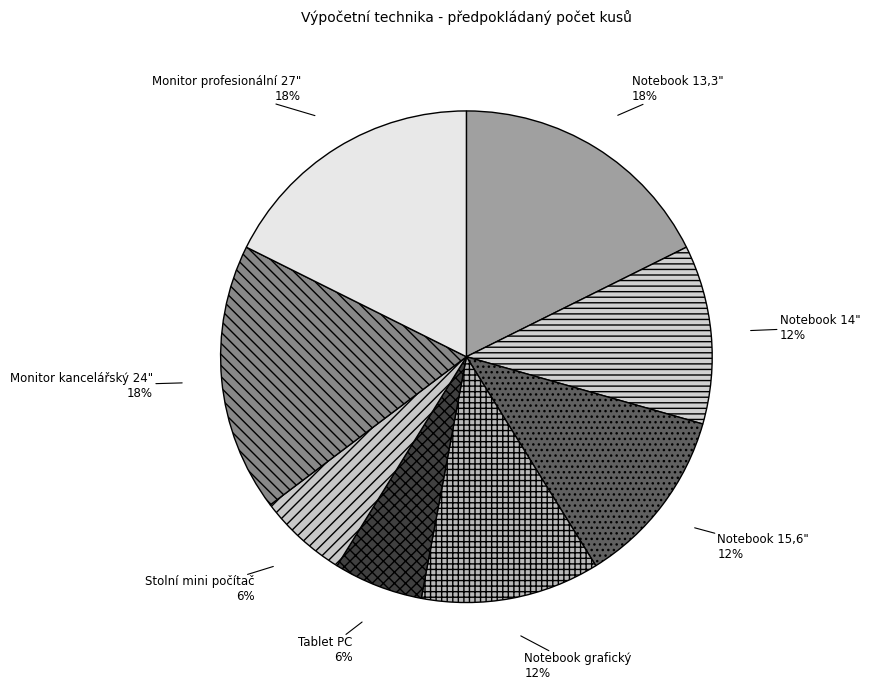

Count the number of slices in the pie.

8